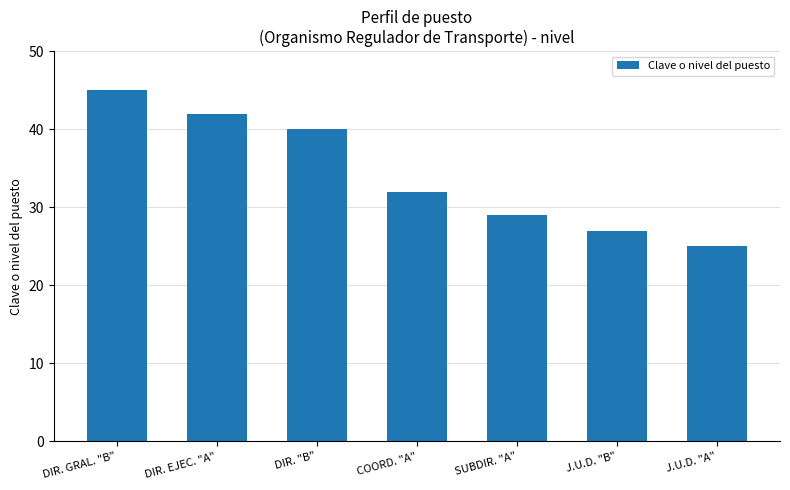

List the labels in order of value, largest first.

DIR. GRAL. "B", DIR. EJEC. "A", DIR. "B", COORD. "A", SUBDIR. "A", J.U.D. "B", J.U.D. "A"